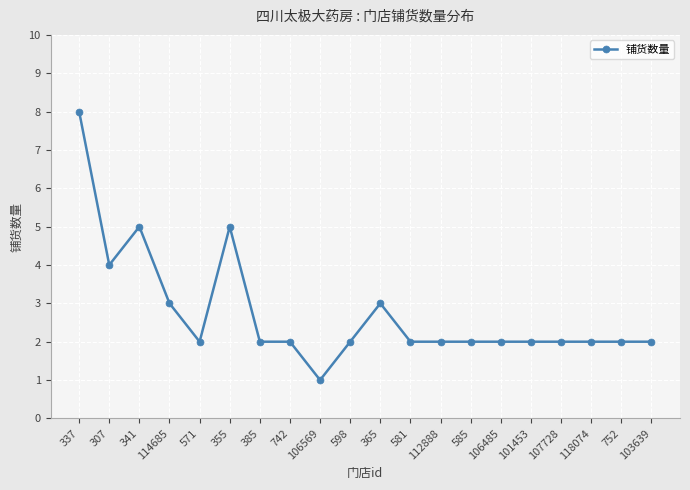

Where is the data nearest to the value 4?

307